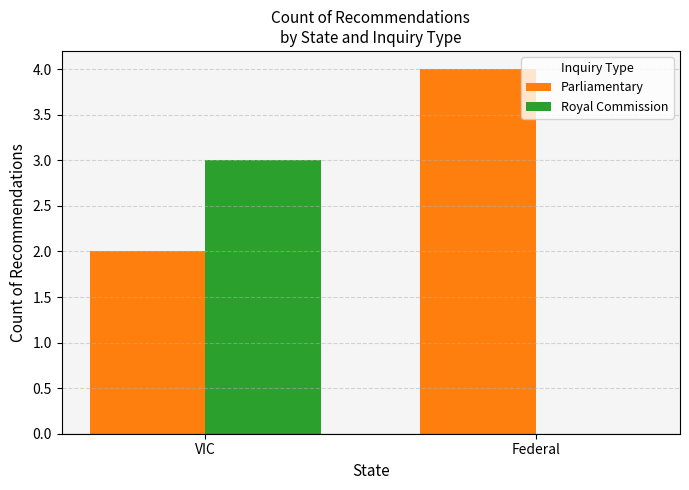

Where is Royal Commission nearest to the value 1?

Federal